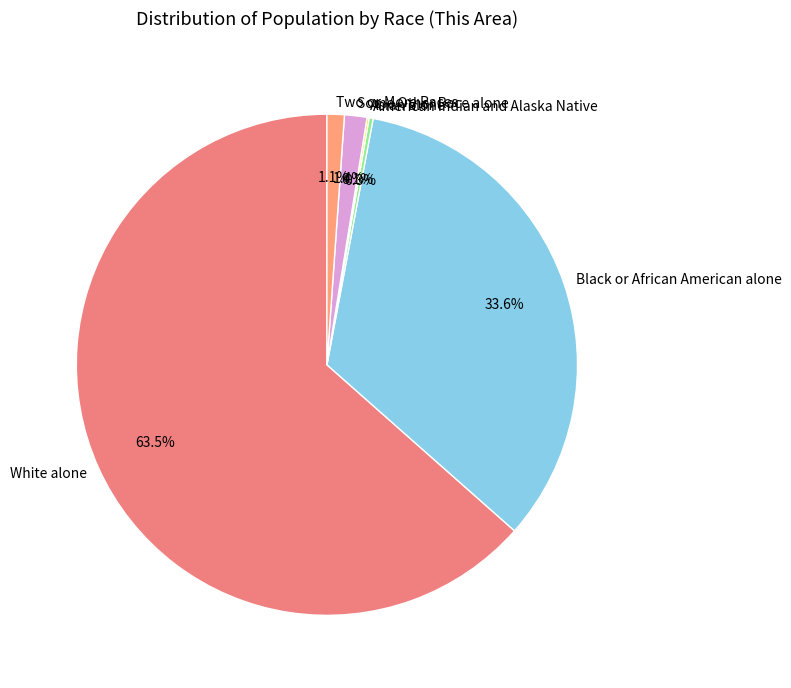

Does Black or African American alone account for over 50% of the chart?

No